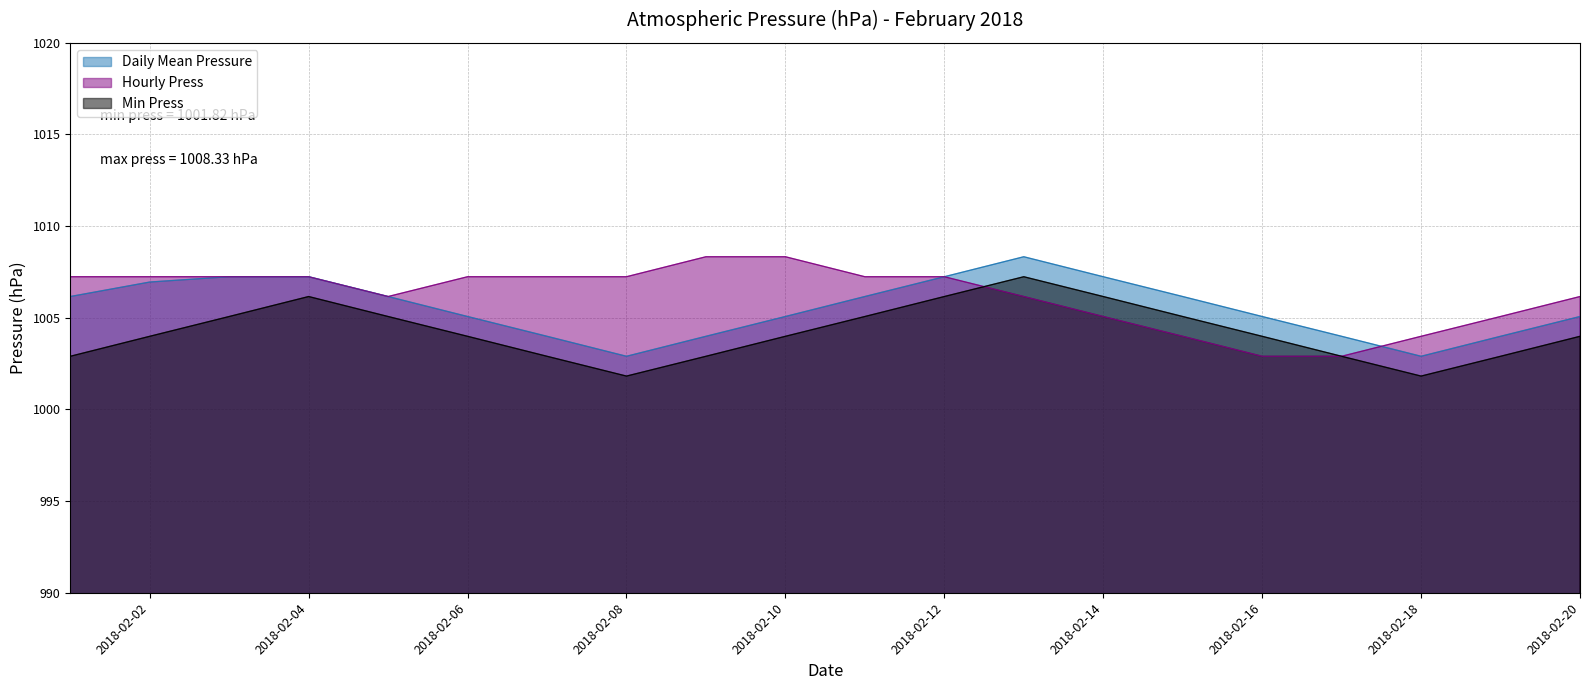

True or false: Min Press has more than 2 points higher than both neighbors.

False